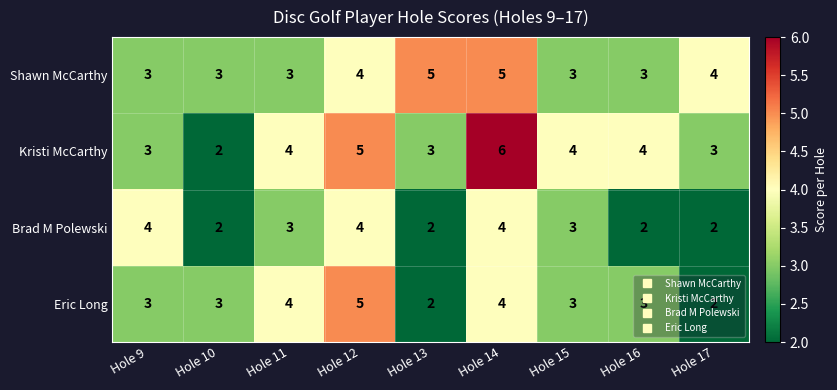

The value of Eric Long at Hole 9 is 3. True or false?

True